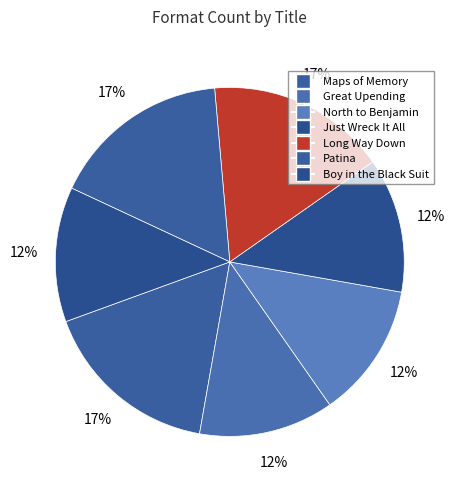

True or false: Maps of Memory accounts for 17% of the total.

True